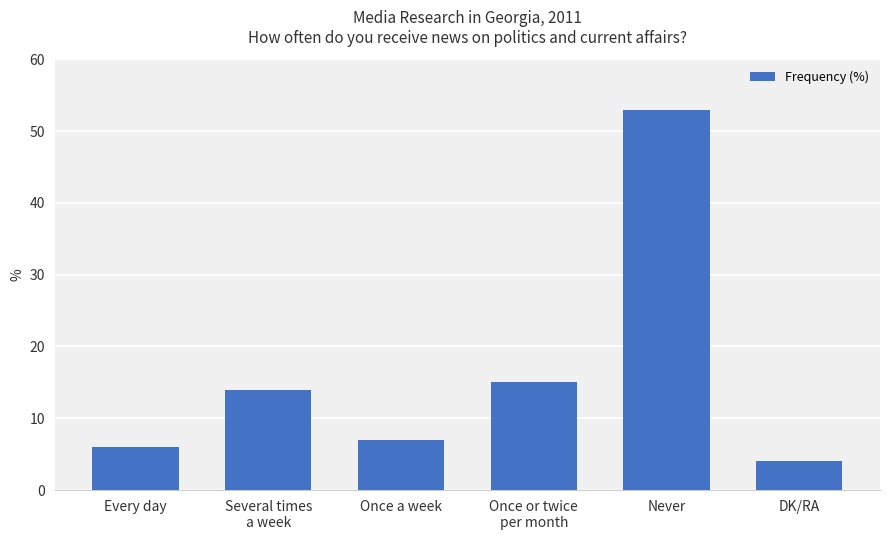

List the labels in order of value, largest first.

Never, Once or twice
per month, Several times
a week, Once a week, Every day, DK/RA